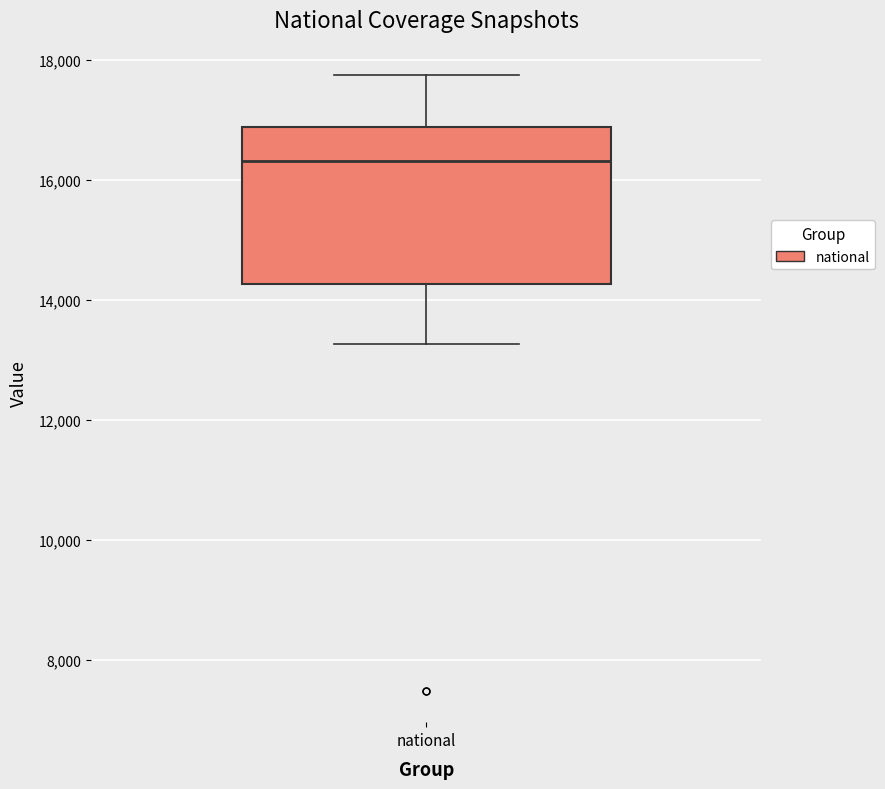

Read this box plot against the y-axis: the position of the median line, the range covered by the box, and the ends of both whiskers. The values are not printed on the chart, so give them approximately, as read against the axis.

median 16400, box 14200 to 16800, whiskers 13200 to 17800